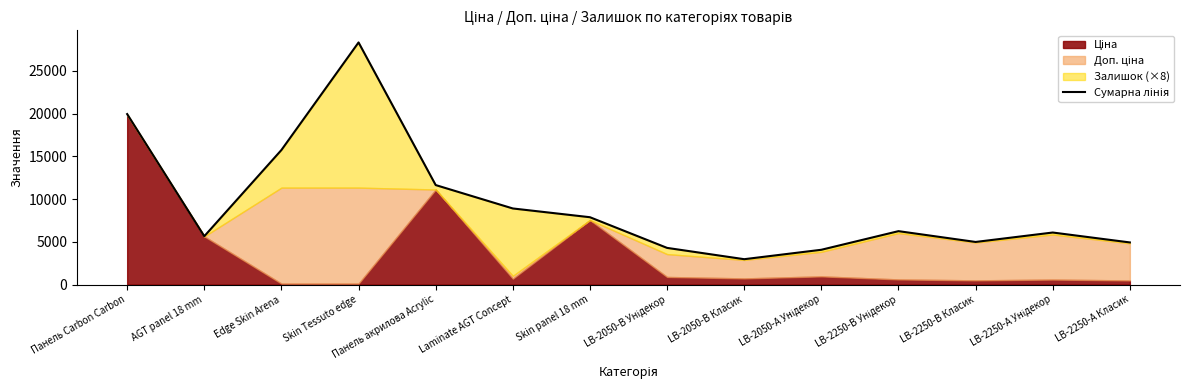

Is it true that the value at LB-2250-В Унідекор is 6244.8?

True